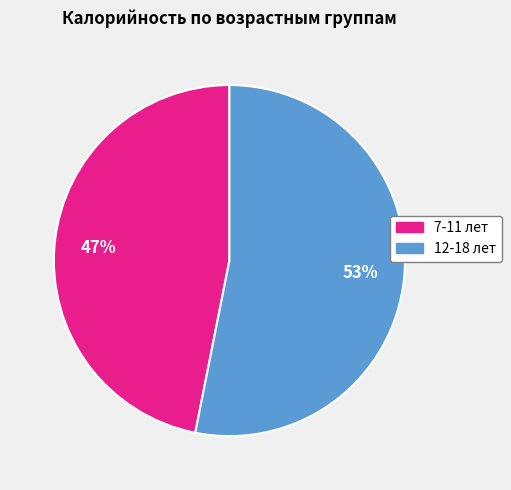

What is the largest slice in the pie chart?

12-18 лет